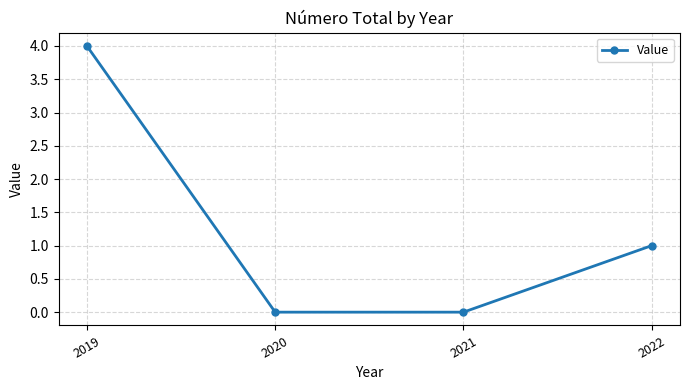

How many series are shown in this chart?

1